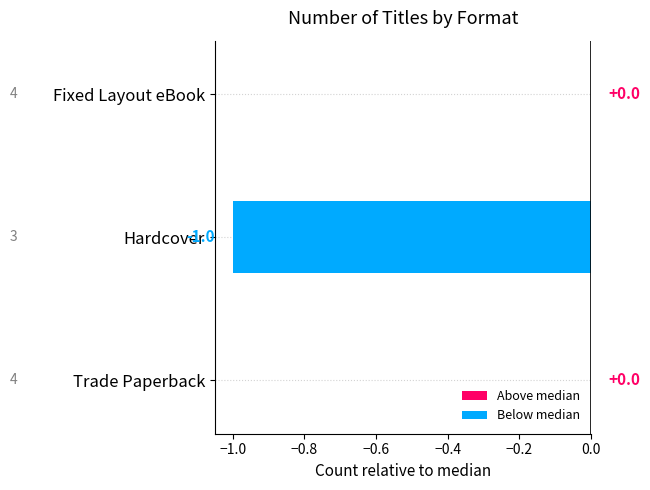

Between Fixed Layout eBook and Hardcover, which is larger?

Fixed Layout eBook